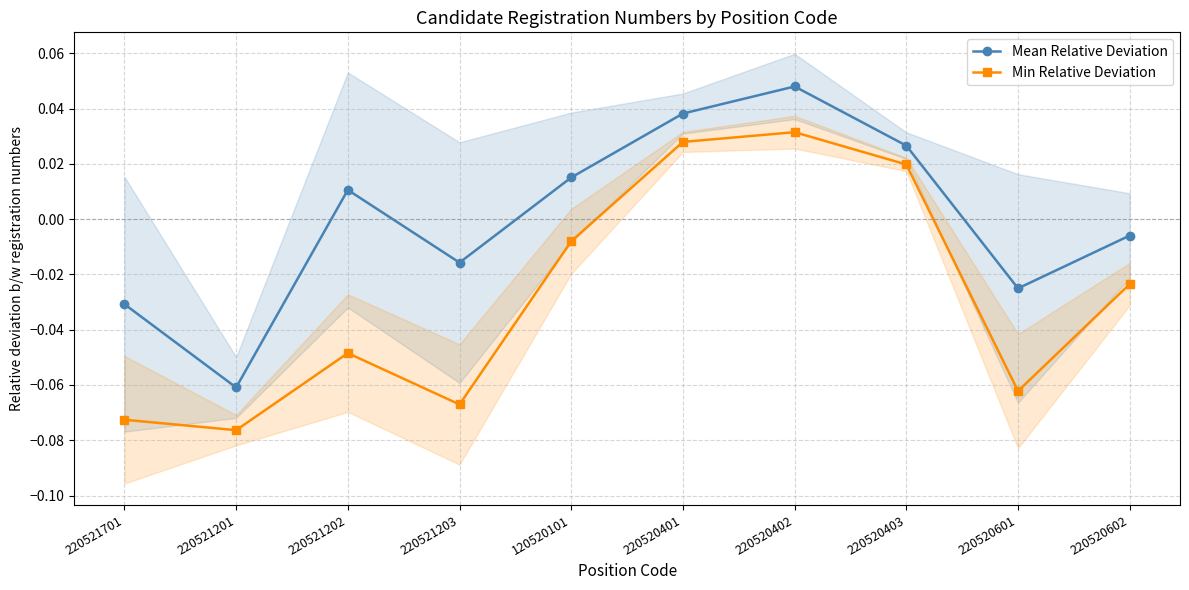

True or false: Min Relative Deviation has more than 1 points higher than both neighbors.

True